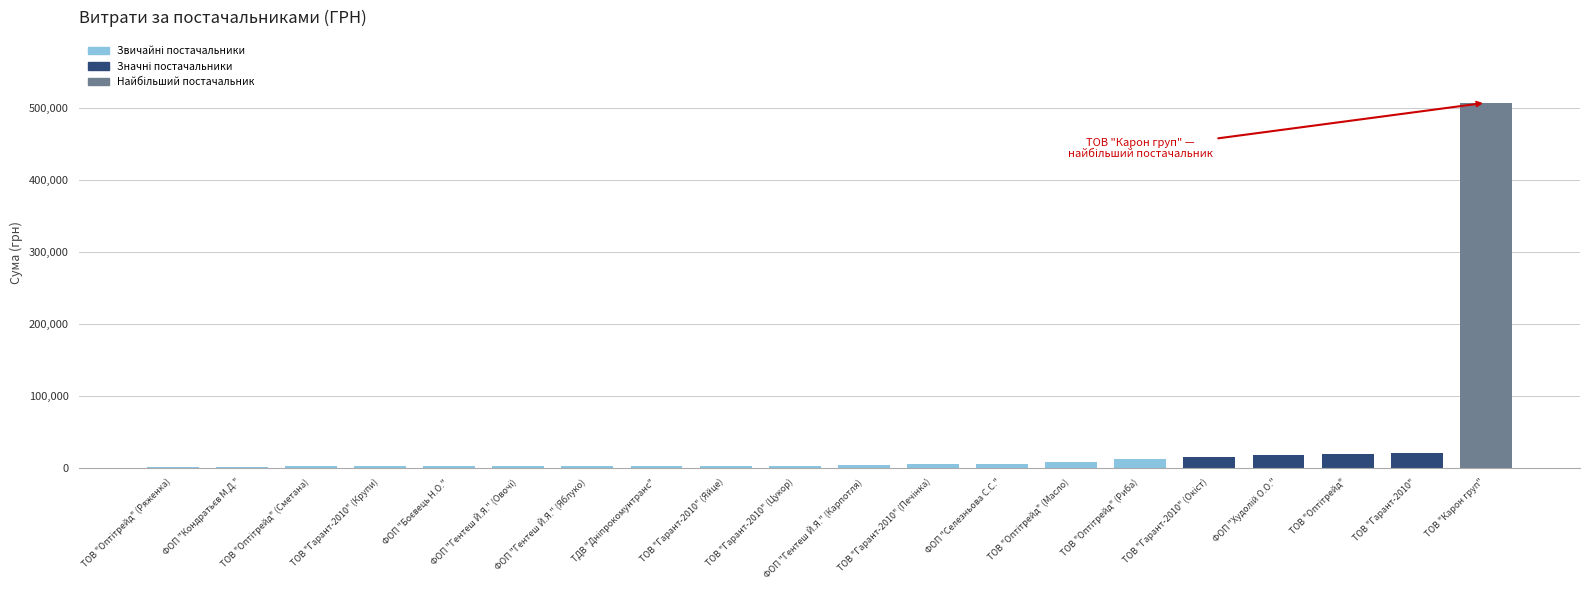

What is the sum of all values?

627887.2